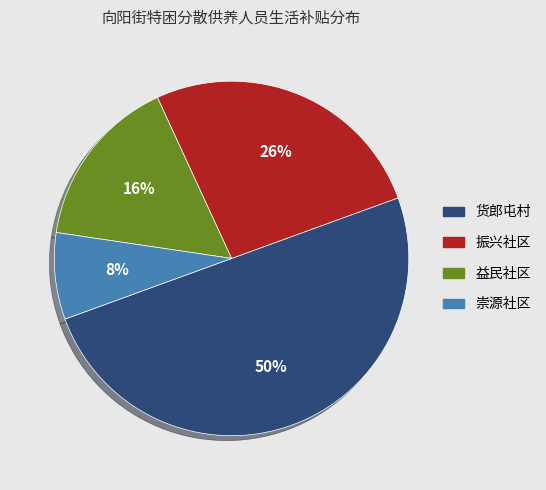

To the nearest percent, what is the difference between the largest and smallest slice percentages?

42%